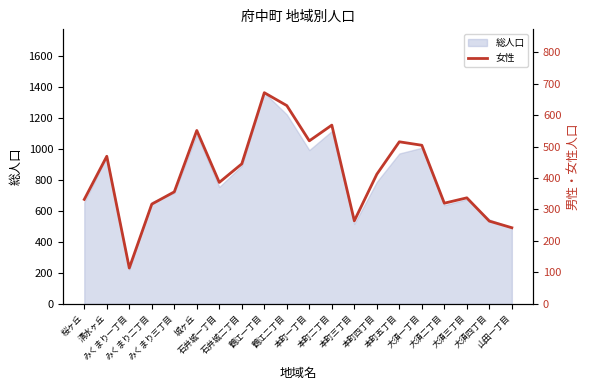

True or false: there are more than 1 points higher than both neighbors.

True